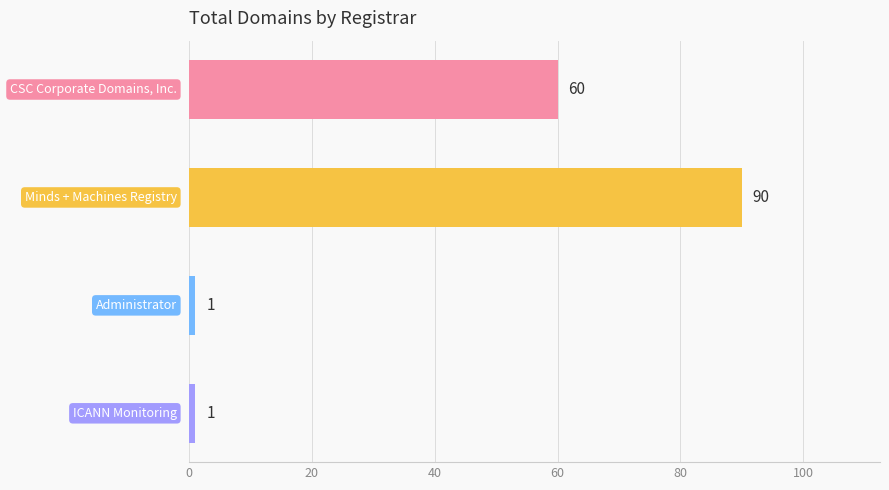

Are the bars grouped side by side (vs. stacked)?

No